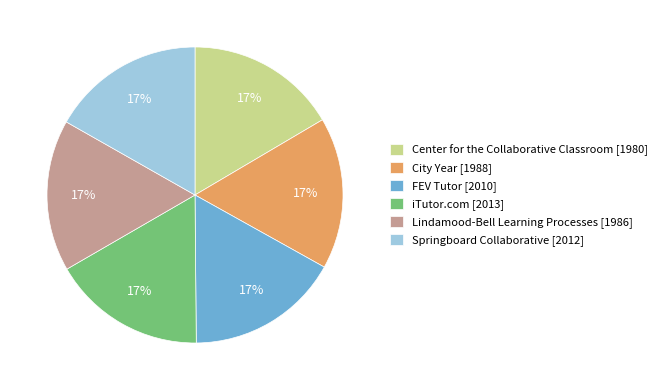

What percentage is the Springboard Collaborative [2012] slice, to the nearest percent?

17%